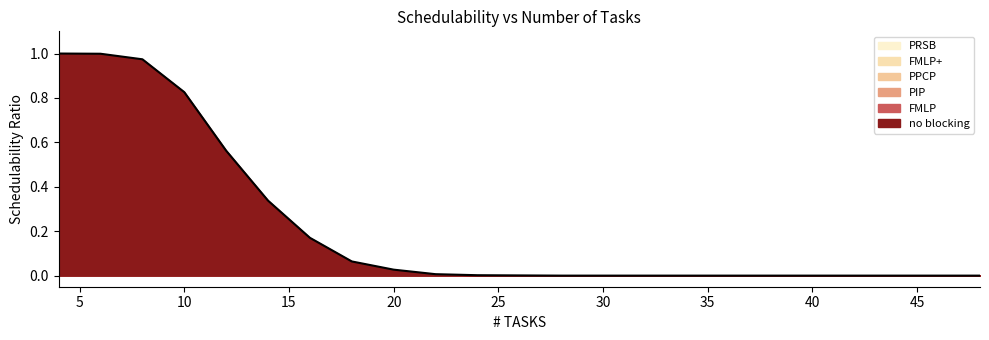

Which category has the highest value in the PIP series?

4